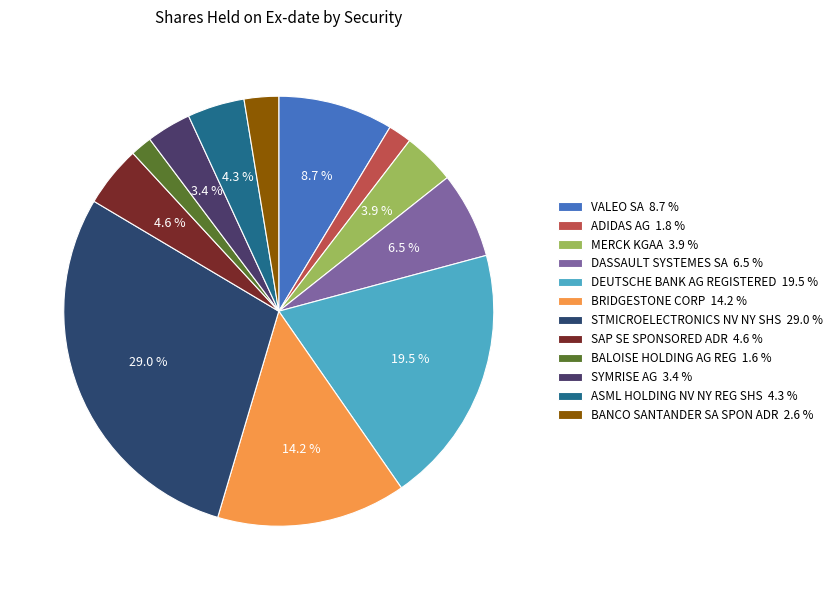

True or false: ASML HOLDING NV NY REG SHS accounts for 9% of the total.

False